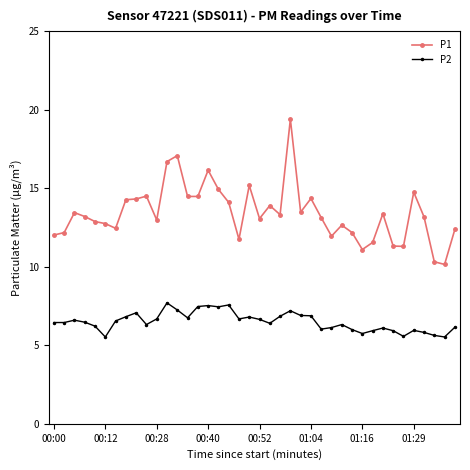

Which series has the largest total across all categories?

P1